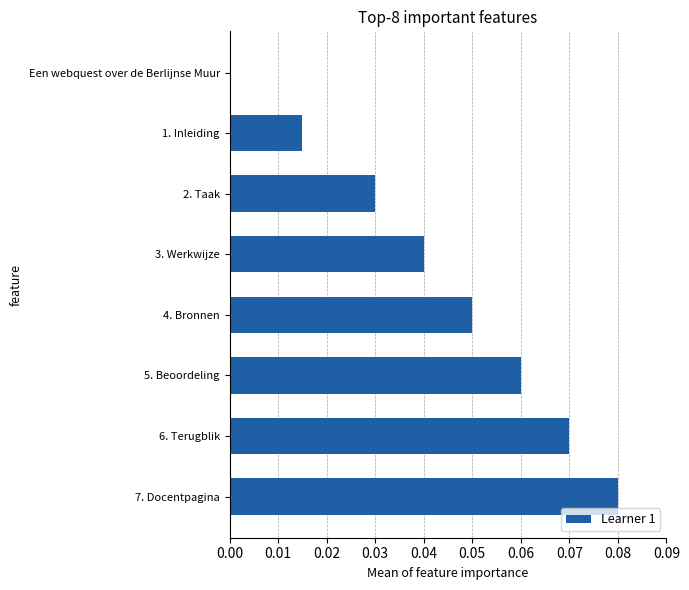

What is the sum of all values?

0.3